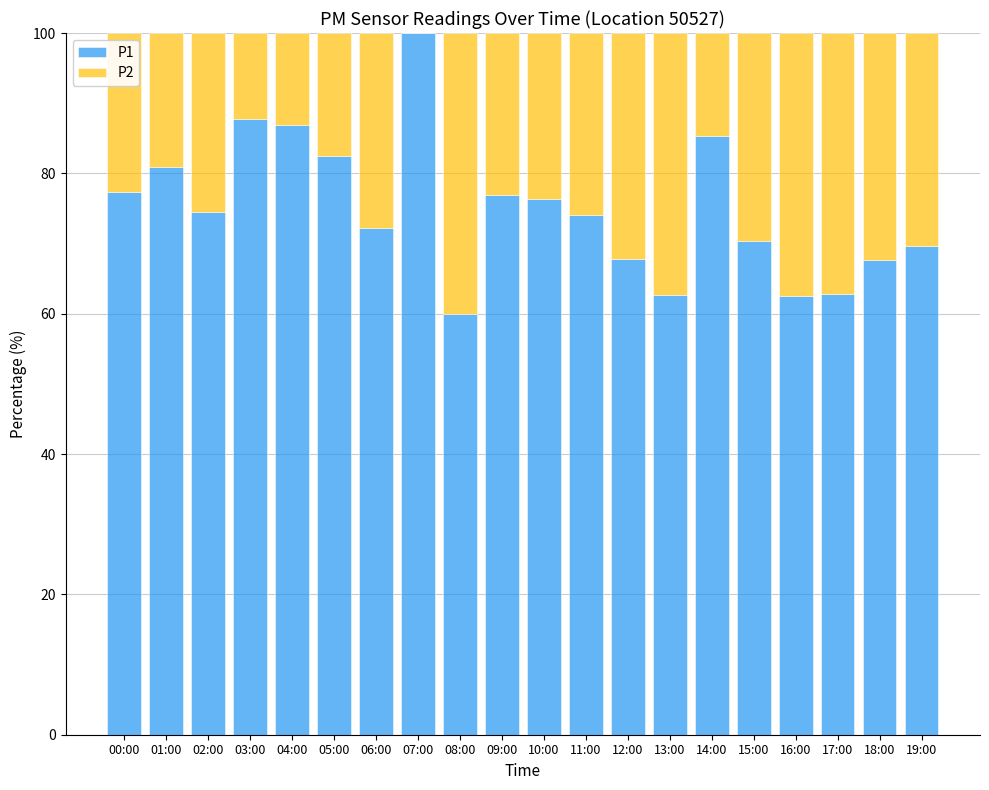

Does the chart contain stacked bars?

Yes